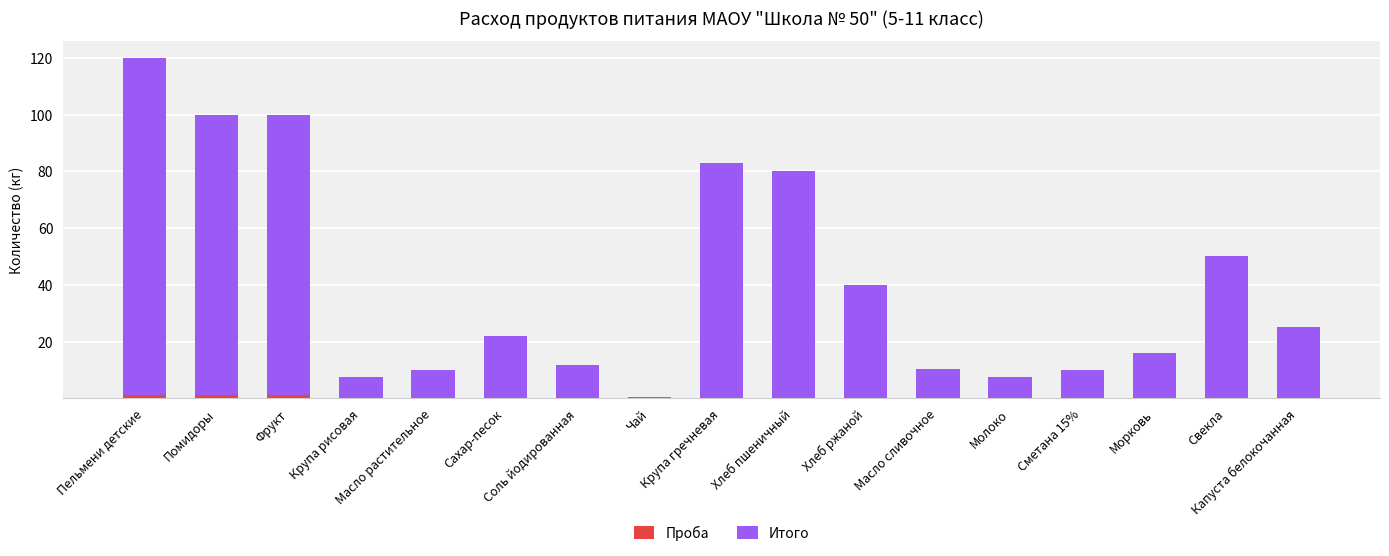

How many categories are shown in the chart?

17